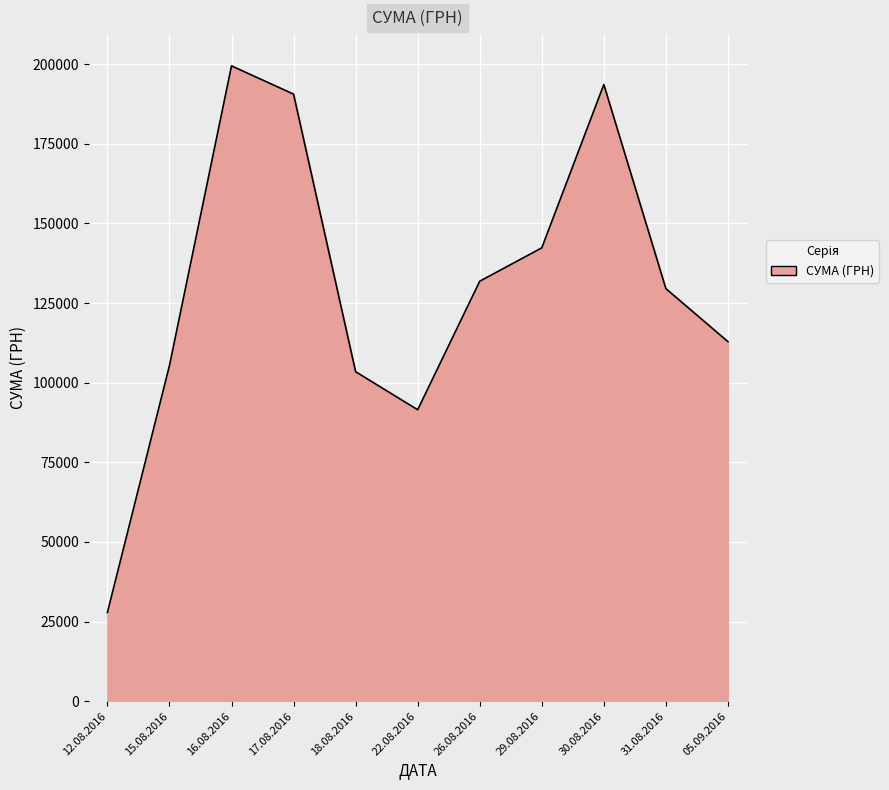

Which category has the highest value across all series?

16.08.2016